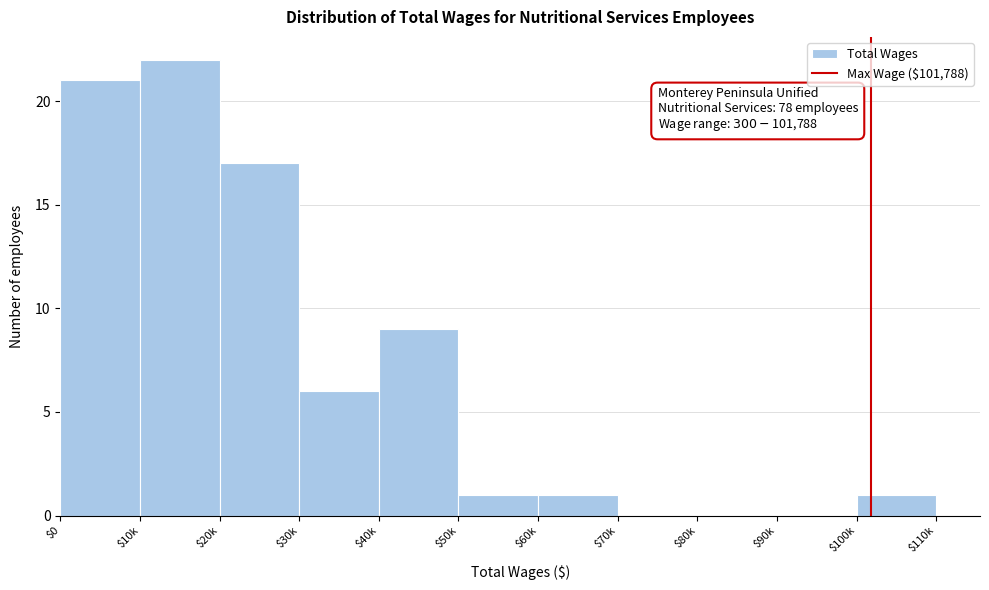

Which label corresponds to the largest value in the chart?

$10k